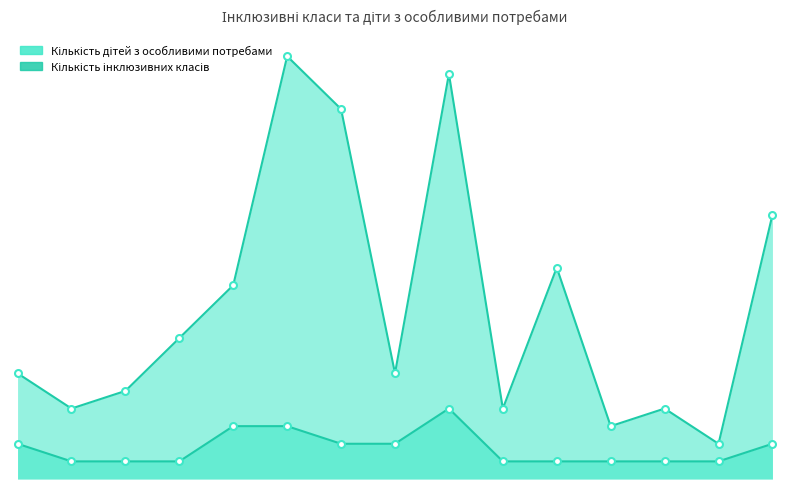

In Кількість дітей з особливими потребами, how many points are lower than both neighbors (excluding endpoints)?

5